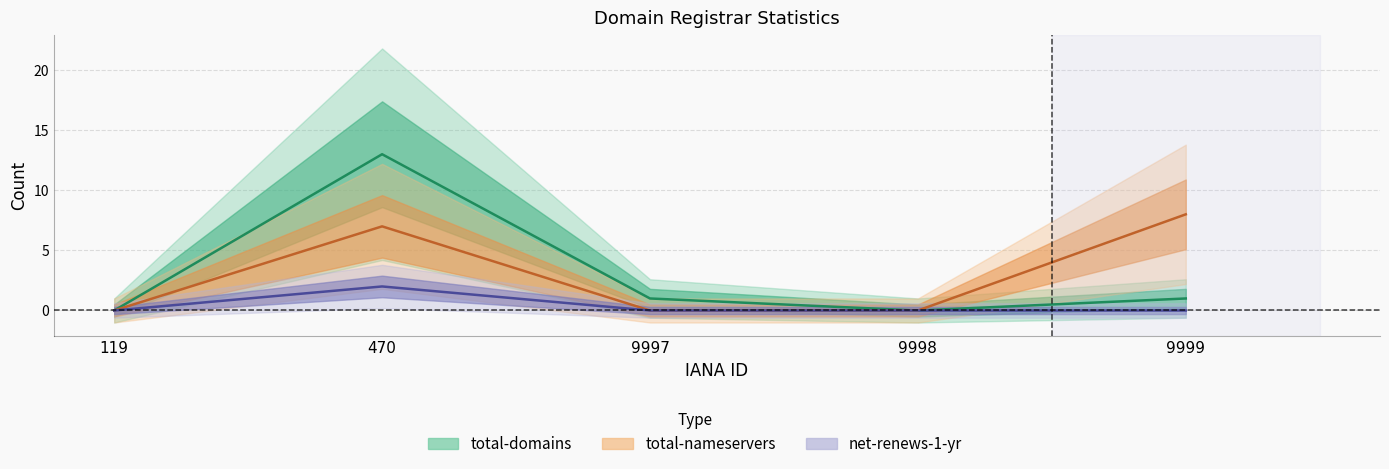

Reading right to left, what are all the values shown in this chart?

total-domains: 1	0	1	13	0
total-nameservers: 8	0	0	7	0
net-renews-1-yr: 0	0	0	2	0